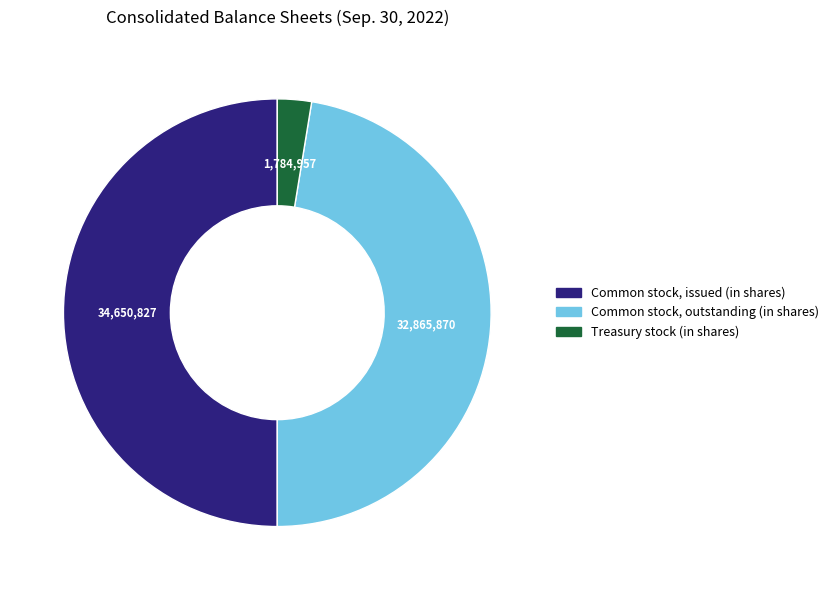

Does Common stock, outstanding (in shares) represent more than half of the total?

No